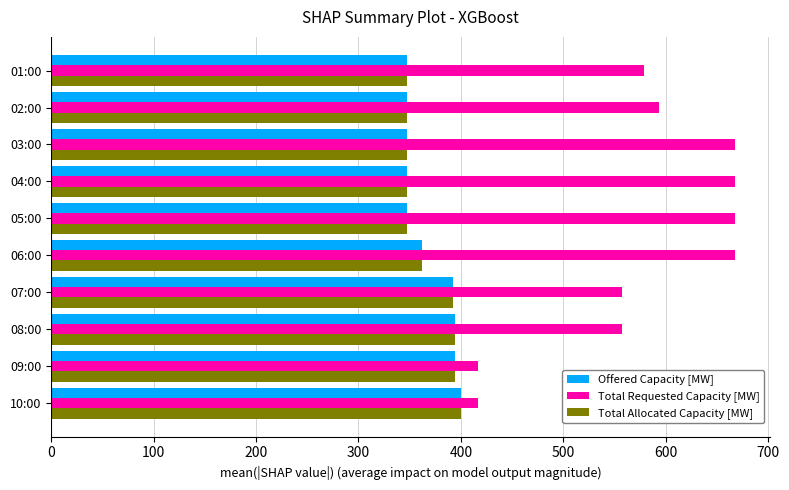

What is the greatest value displayed?

668